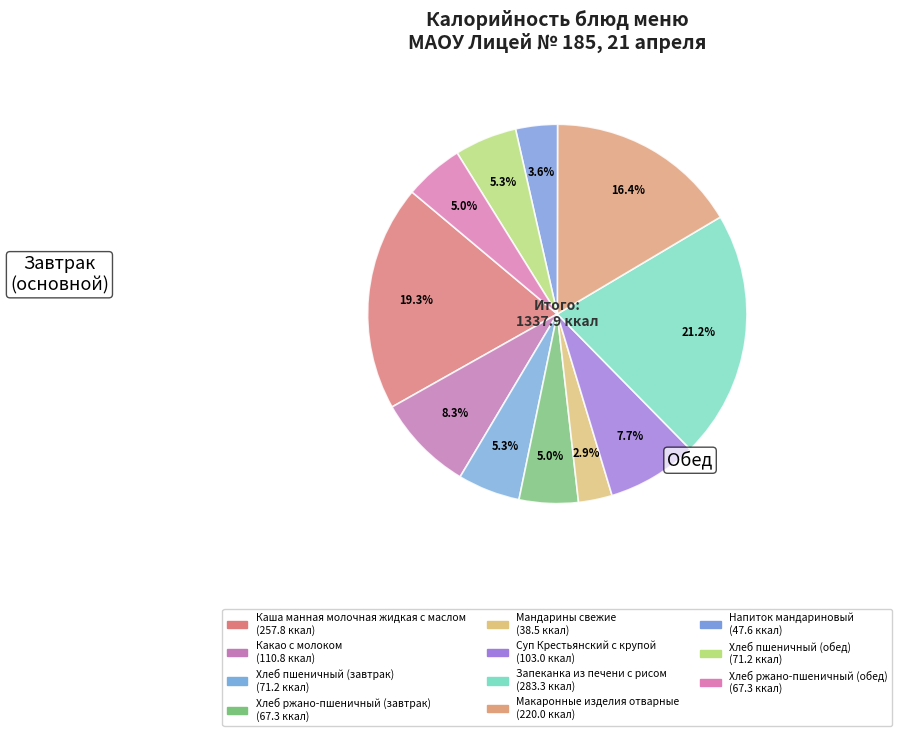

Which has a higher value, Хлеб ржано-пшеничный (обед) or Напиток мандариновый?

Хлеб ржано-пшеничный (обед)